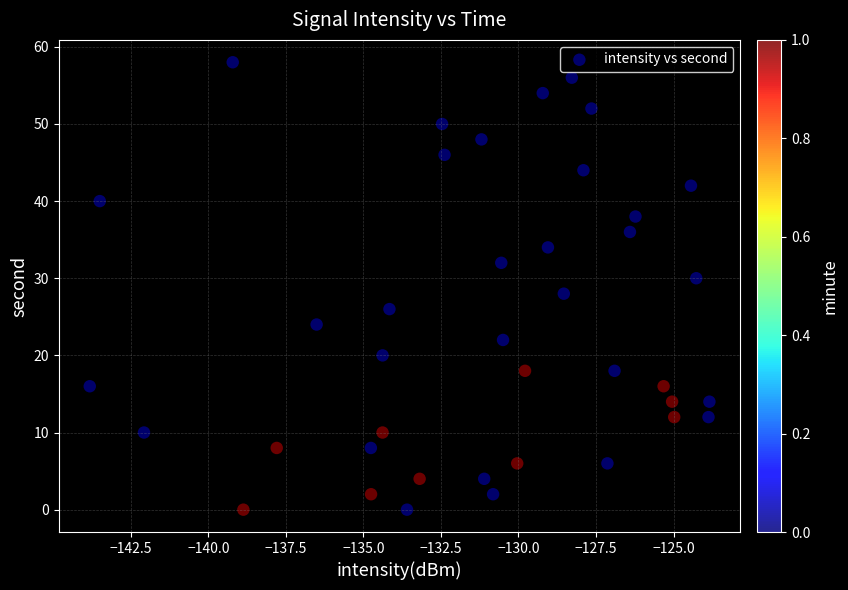

What is the range of Y values (max minus min)?

58